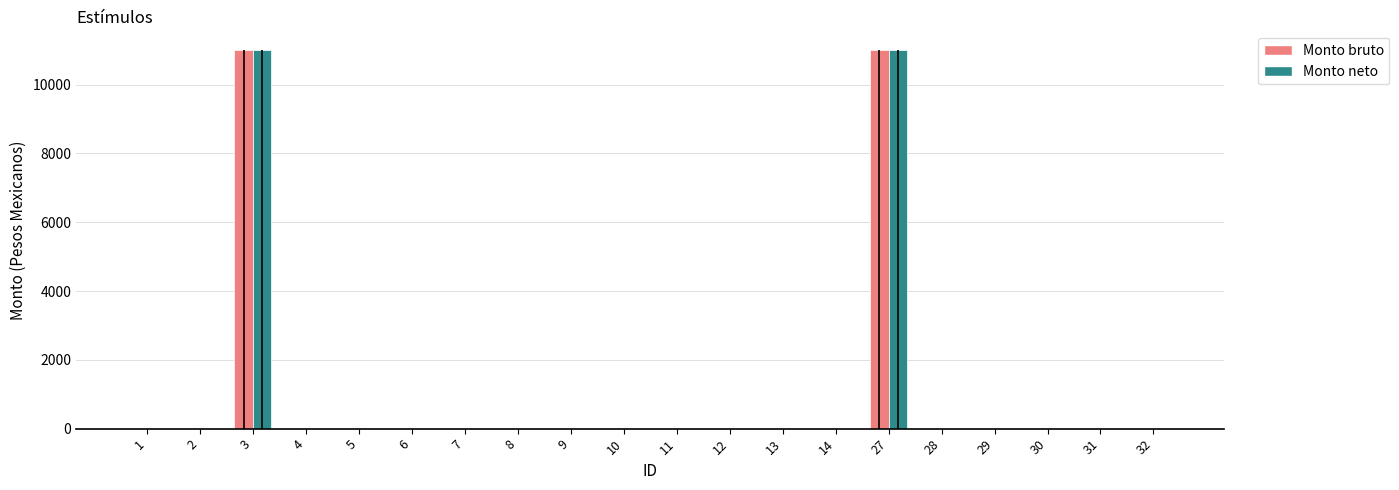

Is the value of Monto bruto at 14 greater than the value of Monto neto at 27?

No